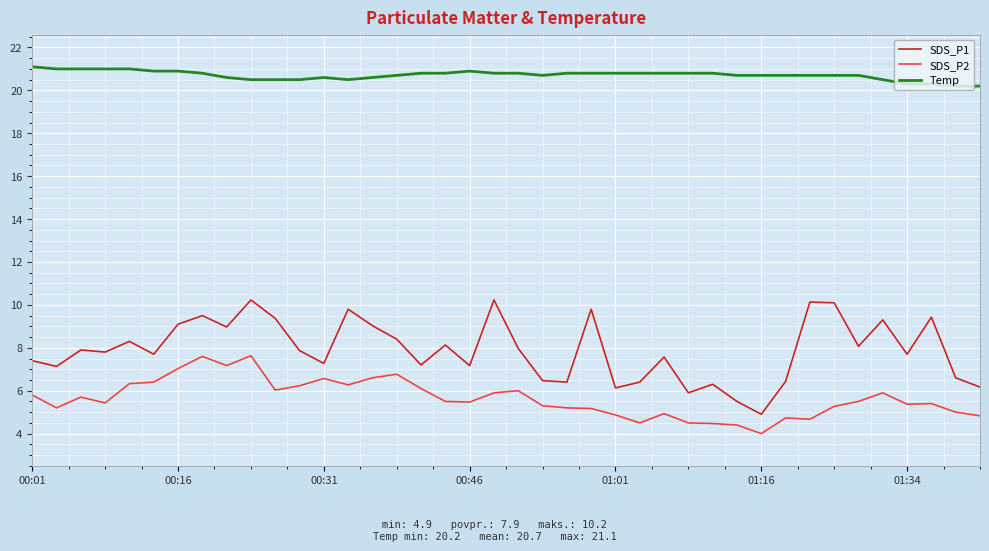

What is the difference between the second highest and minimum values in the Temp series?

0.8